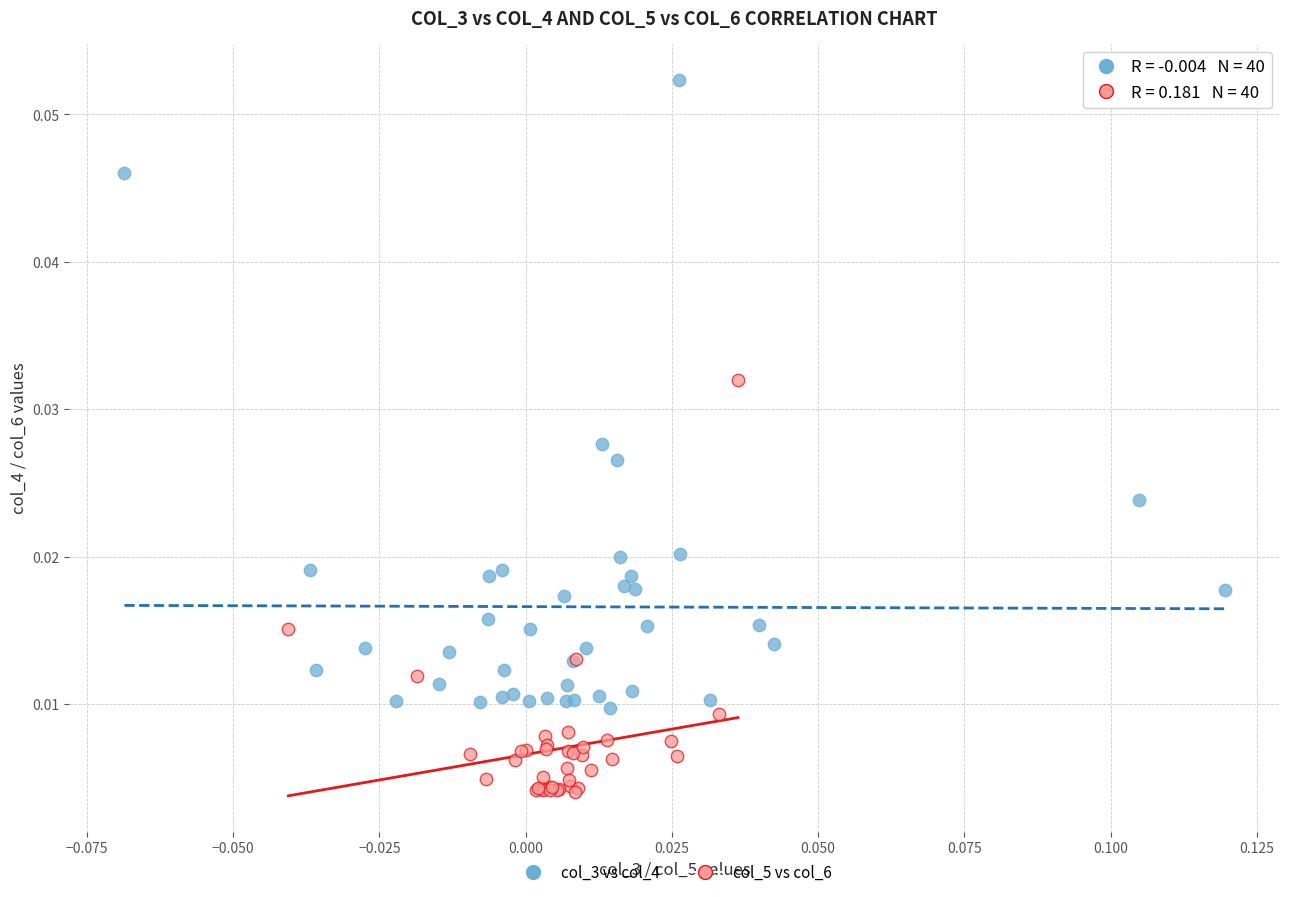

Which series contains the highest Y value?

col_3 vs col_4